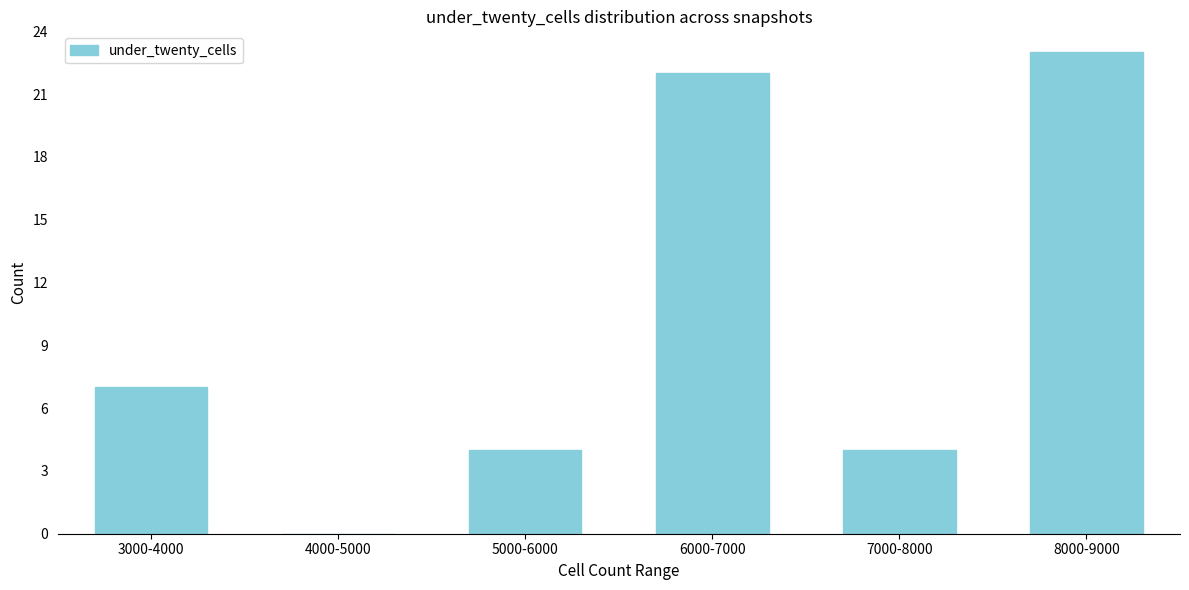

Reading left to right, list all the values displayed in this chart.

3000-4000=7	4000-5000=0	5000-6000=4	6000-7000=22	7000-8000=4	8000-9000=23